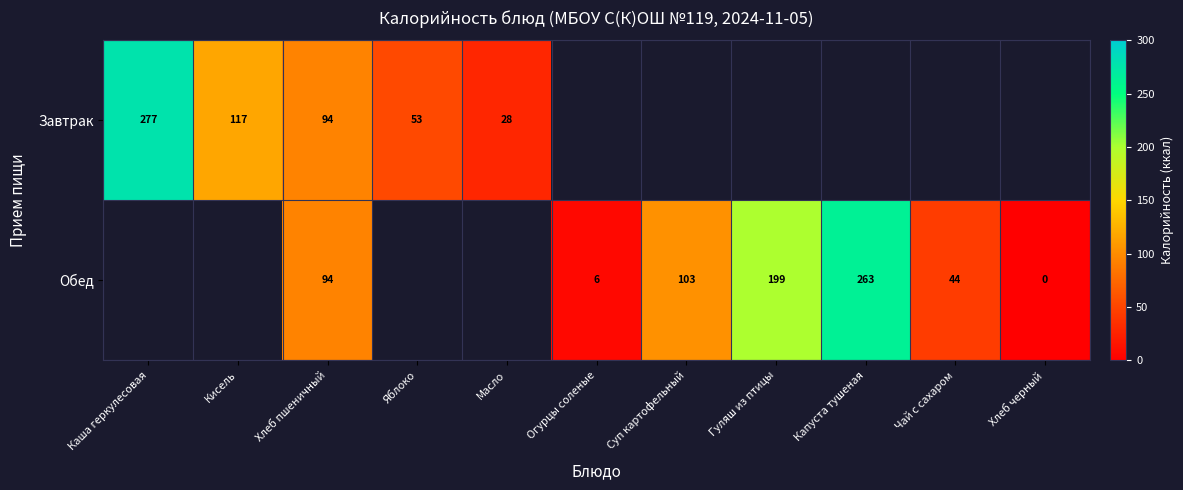

The Обед series shows 199 at Гуляш из птицы. True or false?

True